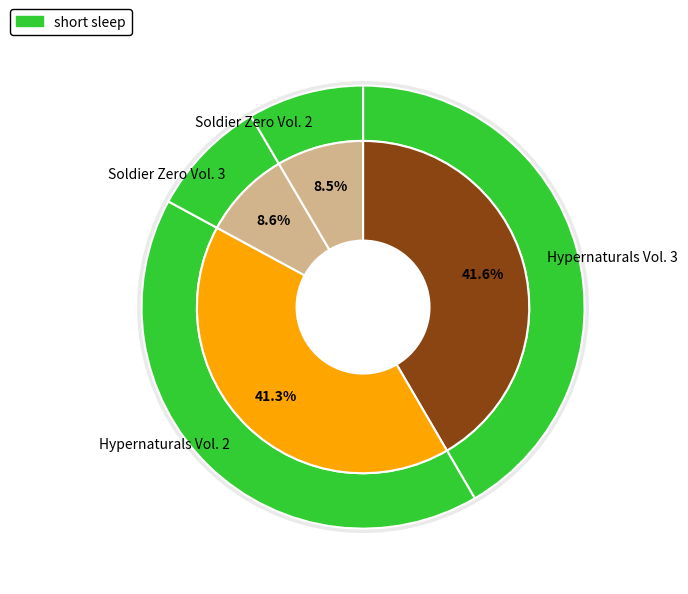

True or false: Soldier Zero Vol. 2 accounts for 15% of the total.

False